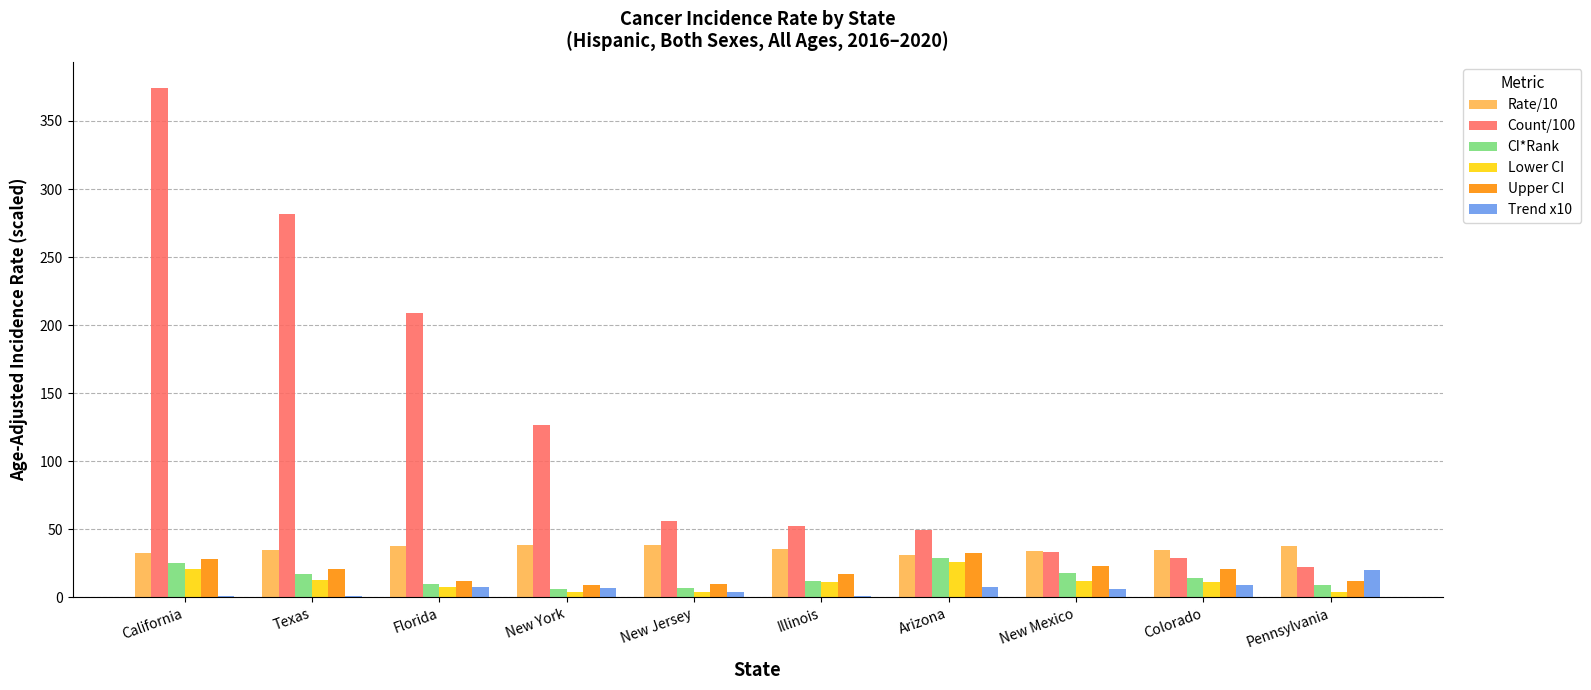

How many groups of bars are there?

10